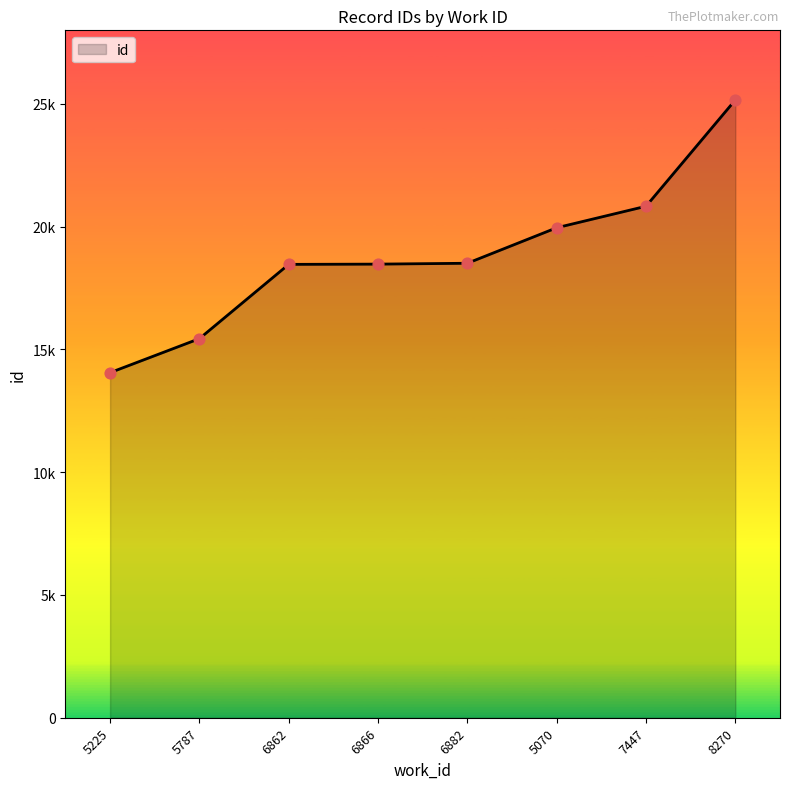

Does the chart have visible grid lines?

No